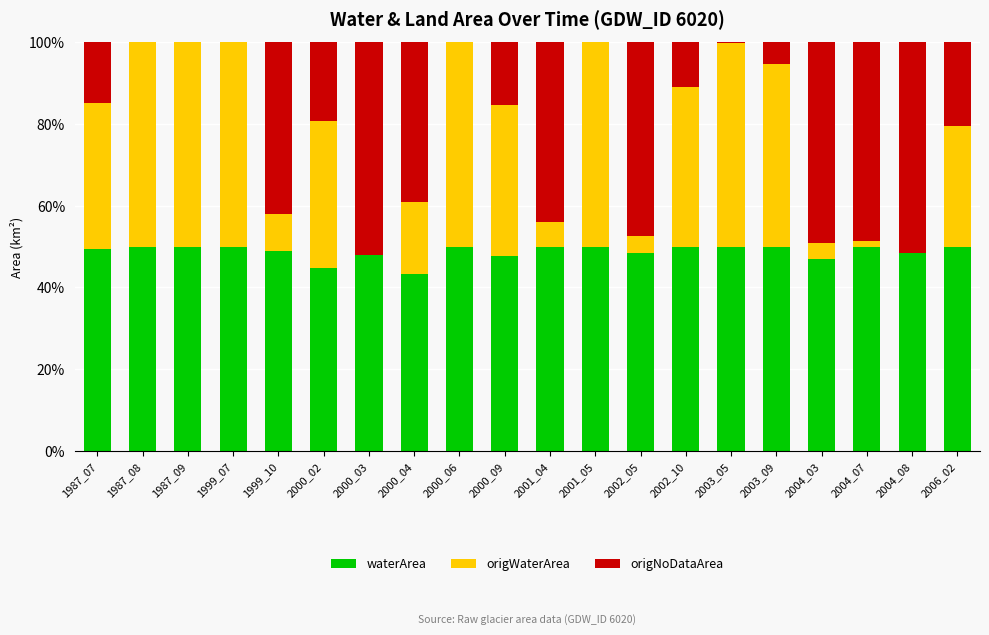

Are the bars horizontal?

No